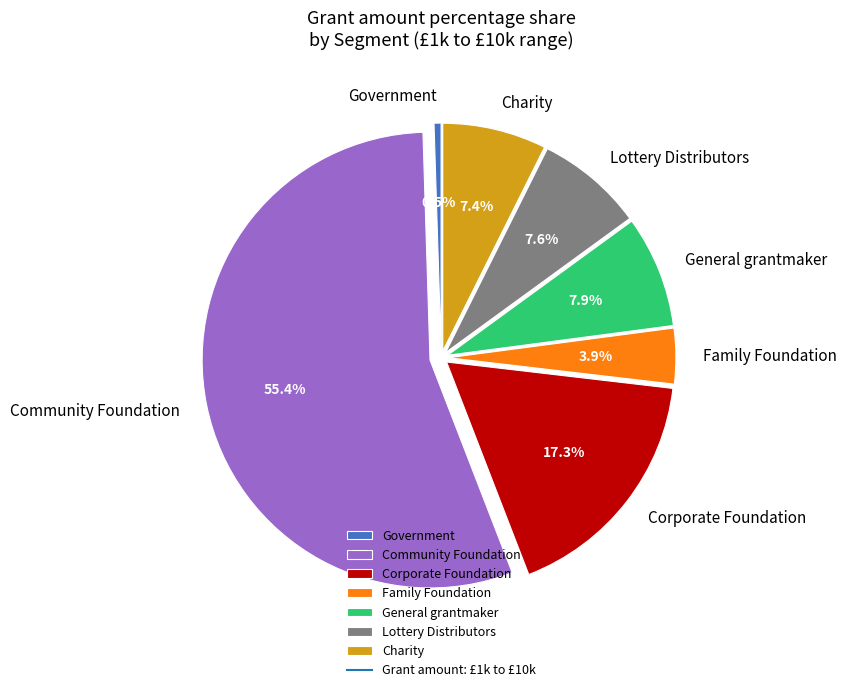

Count the number of slices in the pie.

7